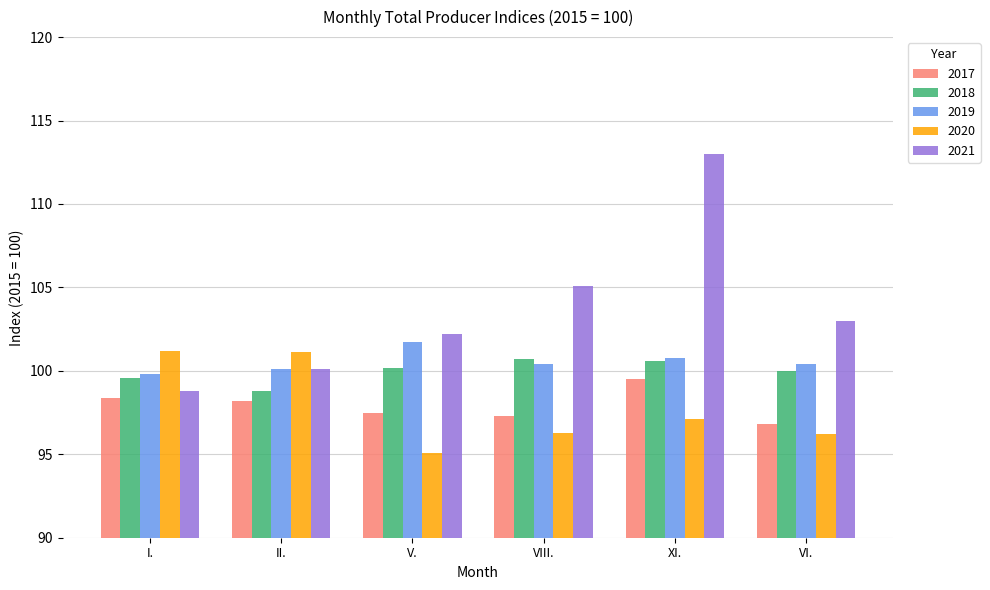

How many groups of bars are there?

6